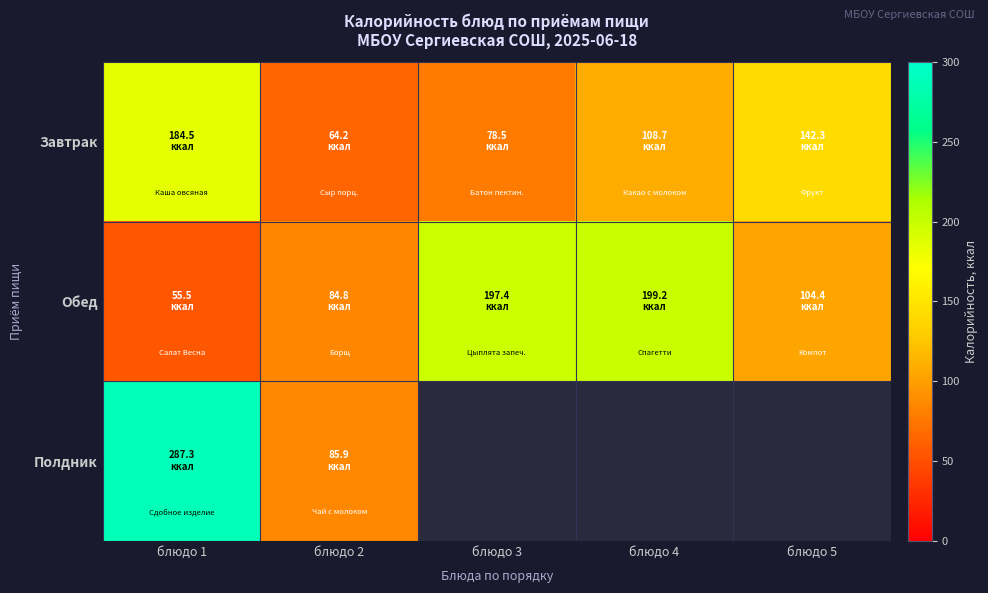

The value of Обед at блюдо 5 is 44.8. True or false?

False